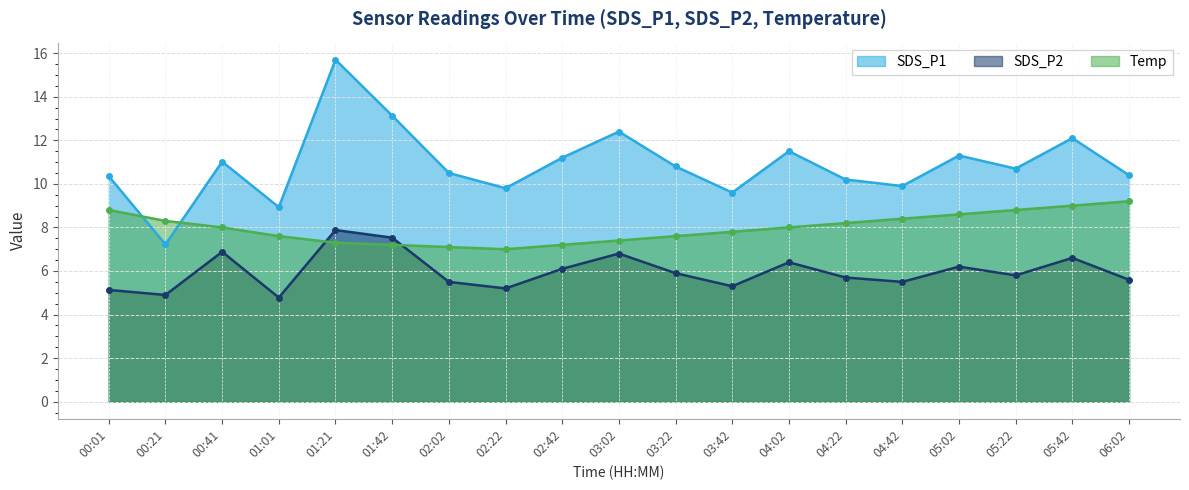

What is the highest value of the Temp series?

9.2